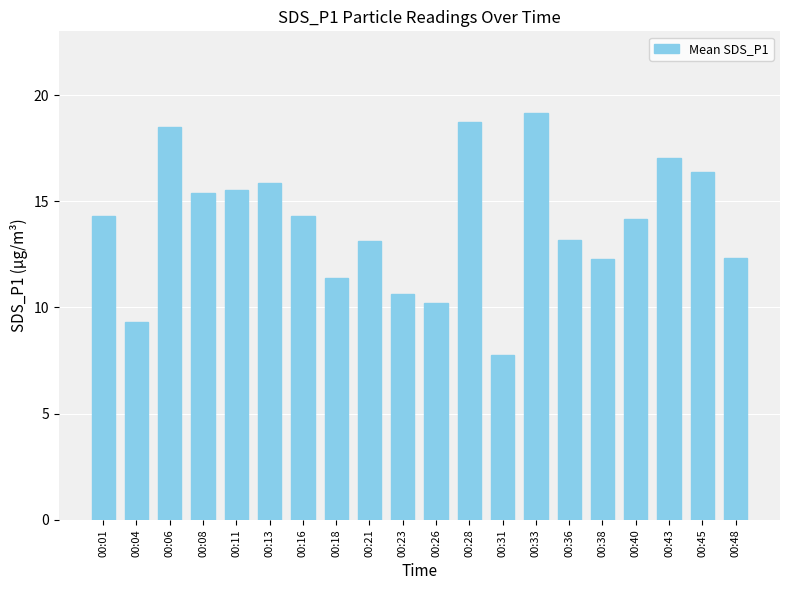

How many values are below 14?

9